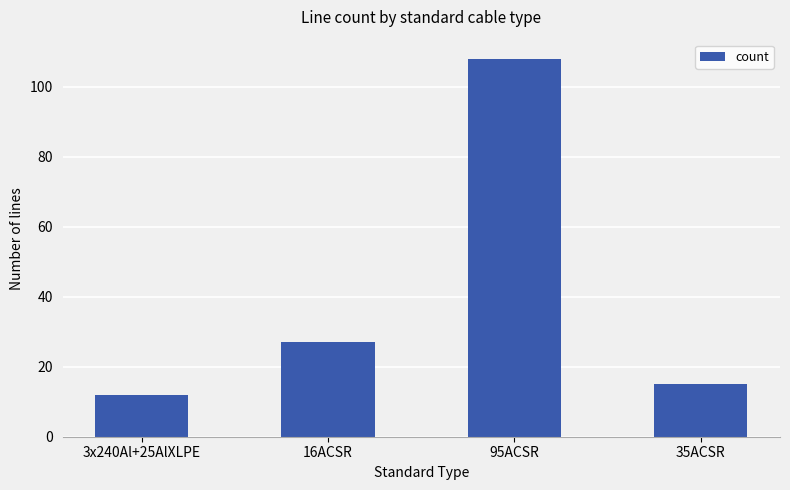

Is it true that the value at 3x240Al+25AlXLPE is 12?

True